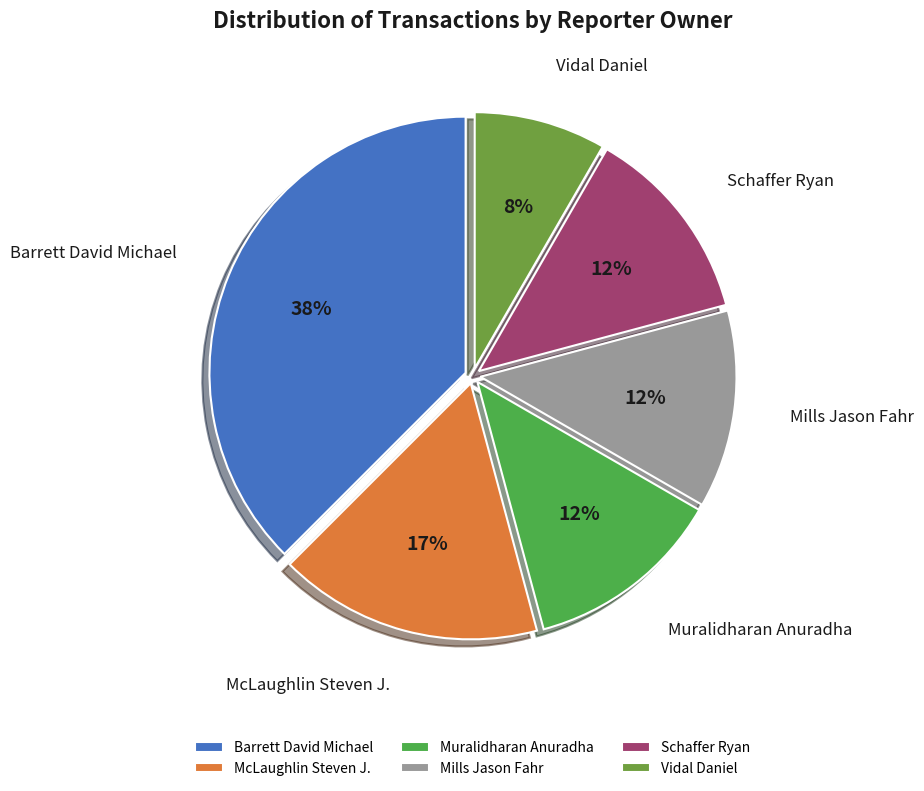

To the nearest percent, what is the average slice percentage?

17%